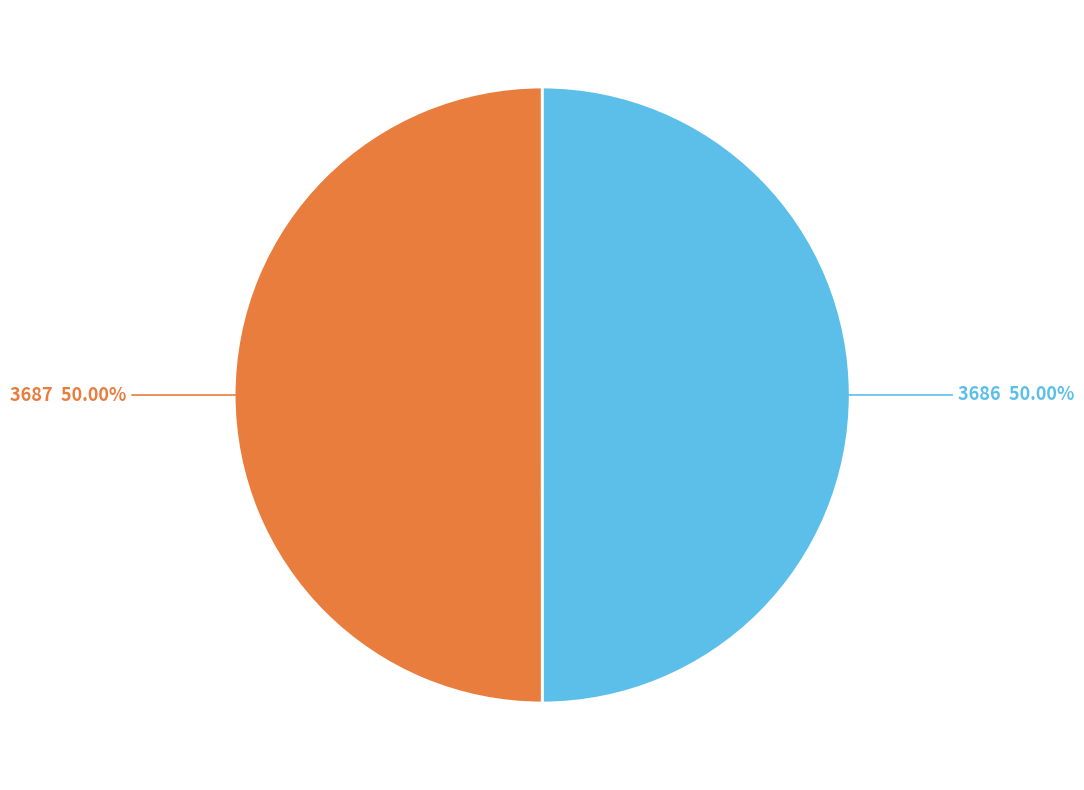

What percentage is the 3687 slice, to the nearest percent?

50%